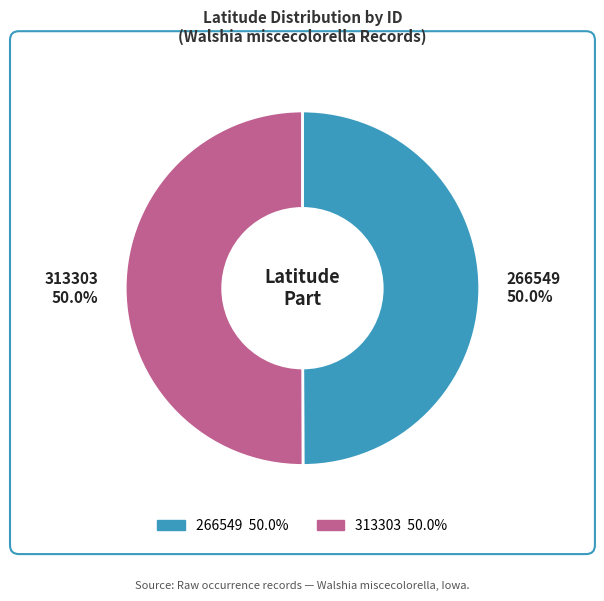

The 266549 slice represents 59% of the pie. True or false?

False